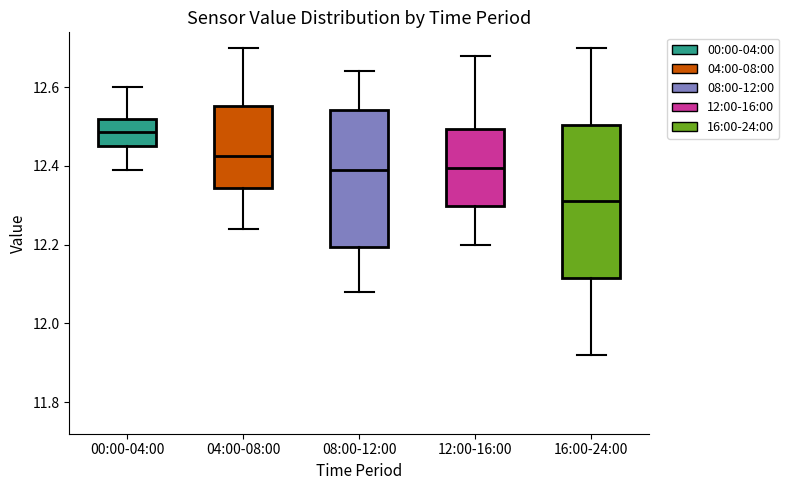

Where is the upper edge of the box for 08:00-12:00 on the y-axis? The values are not printed on the chart, so give them approximately, as read against the axis.

12.54